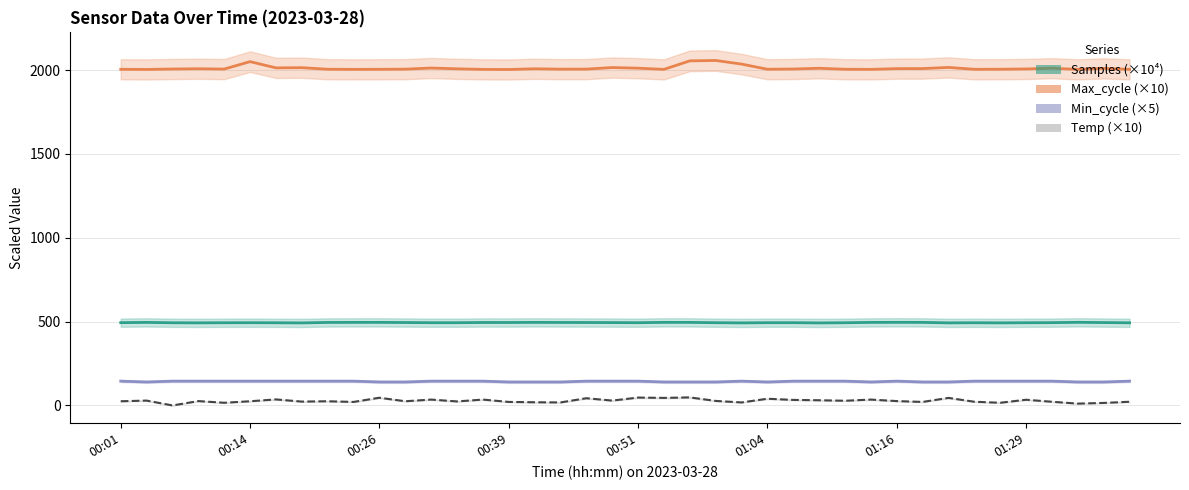

The Samples (×10⁴) series shows 812.9 at 00:26. True or false?

False